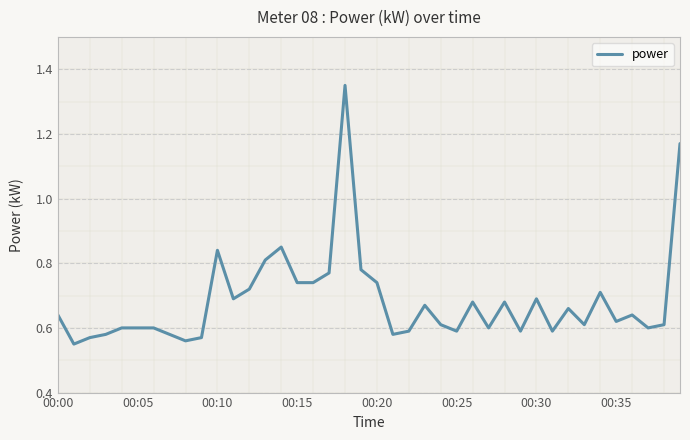

Is this an area chart (filled region under the line)?

No